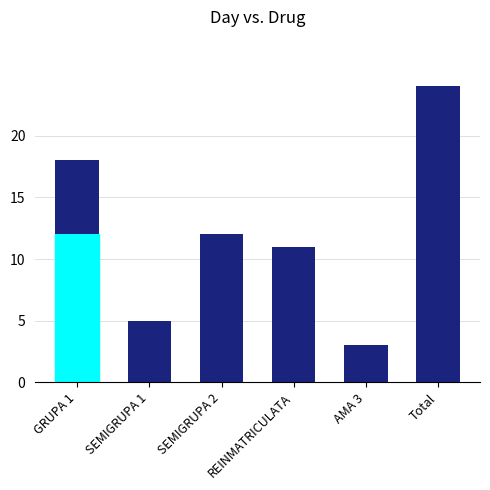

What is the label of the 6th bar from the left?

Total